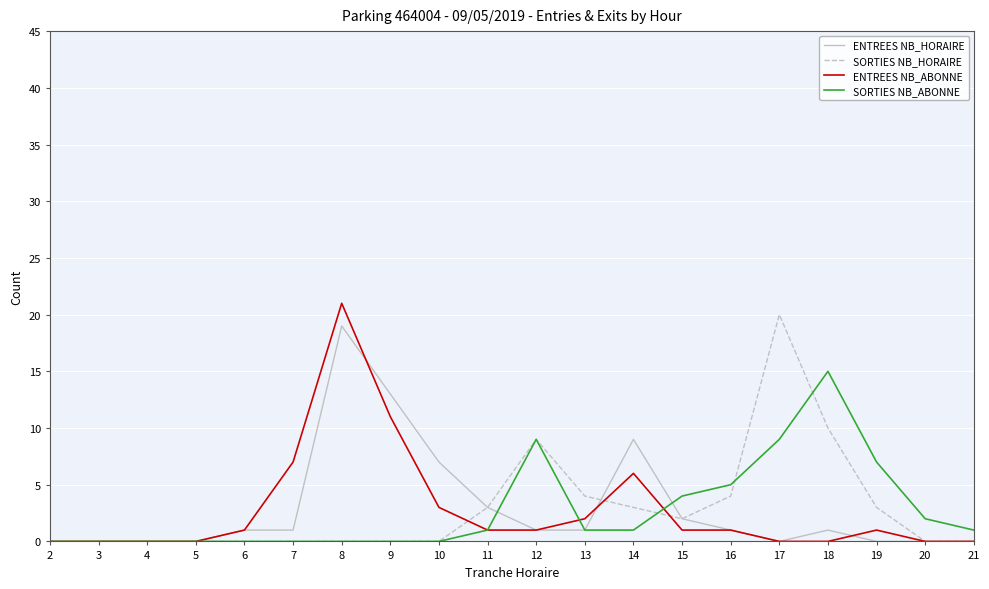

What is the greatest value displayed?

21